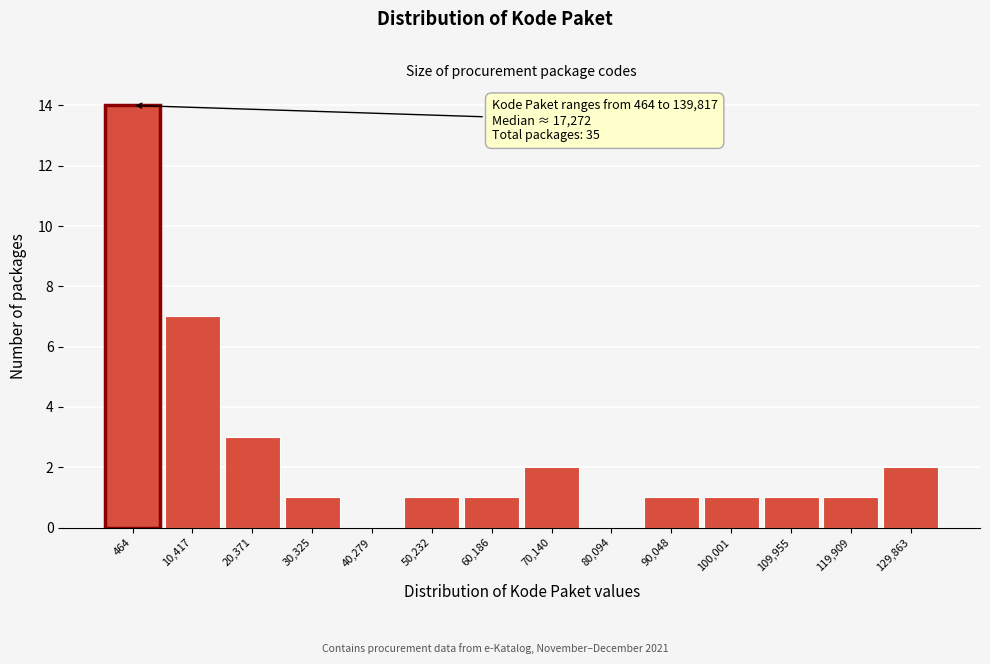

Reading left to right, transcribe all the data shown in this chart.

464=14	10,417=7	20,371=3	30,325=1	40,279=0	50,232=1	60,186=1	70,140=2	80,094=0	90,048=1	100,001=1	109,955=1	119,909=1	129,863=2